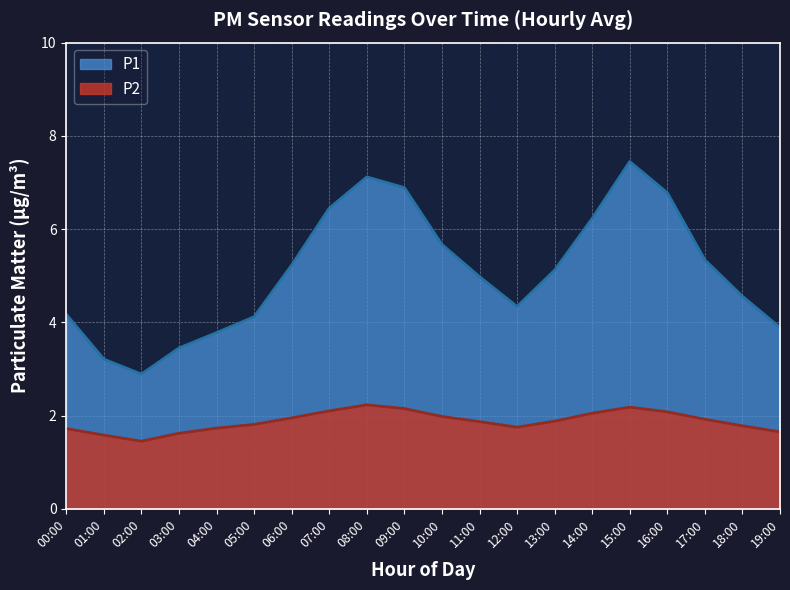

At how many categories does at least one series exceed 2?

20